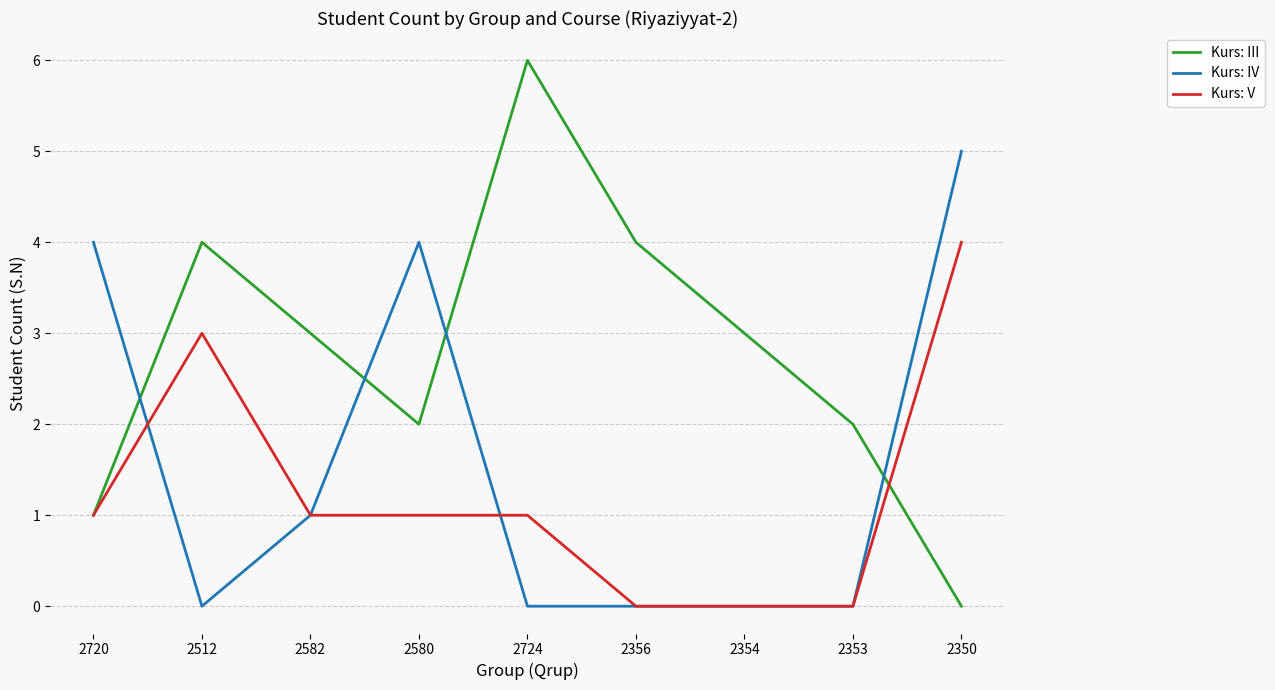

What is the highest value of the Kurs: IV series?

5